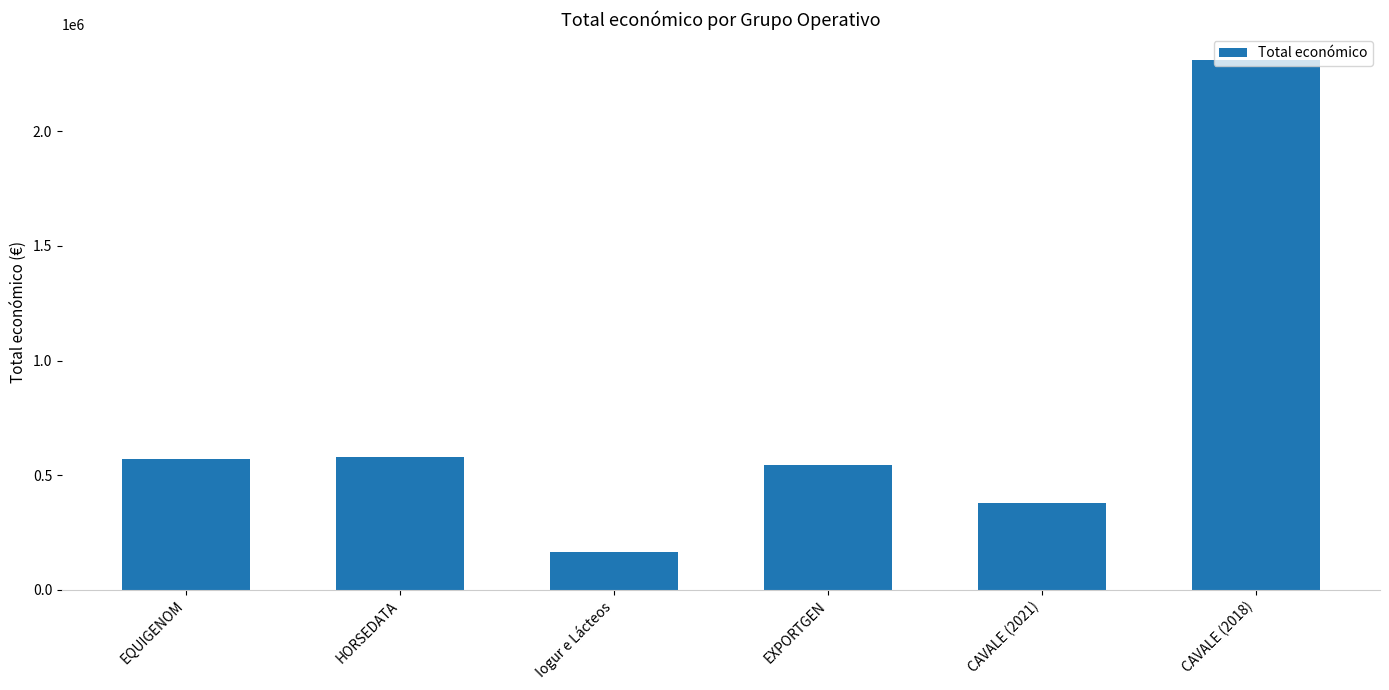

Are the bars horizontal?

No